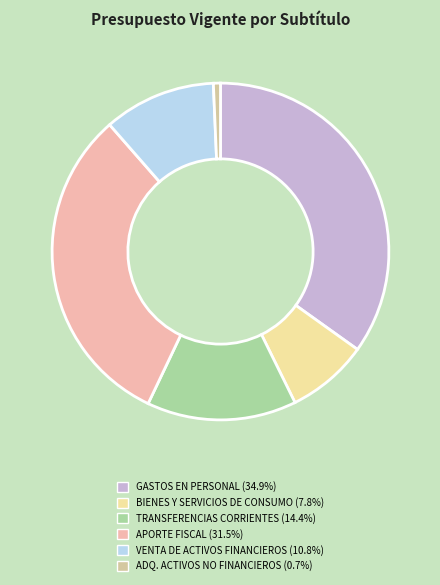

How many segments does this pie chart have?

6